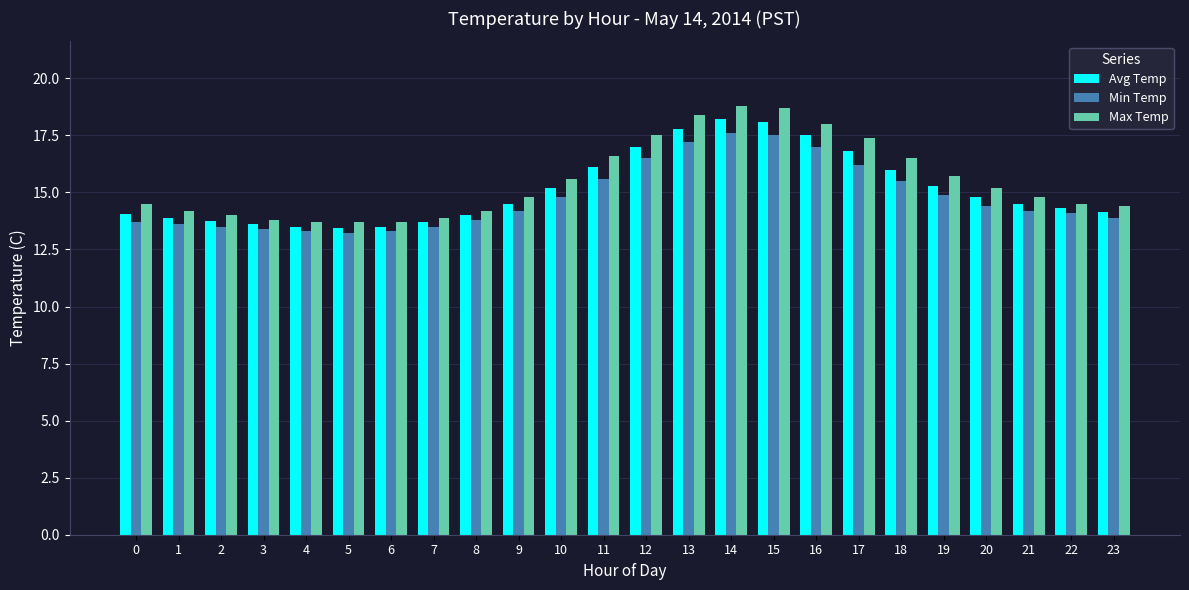

What value does the Min Temp series have at 13?

17.2